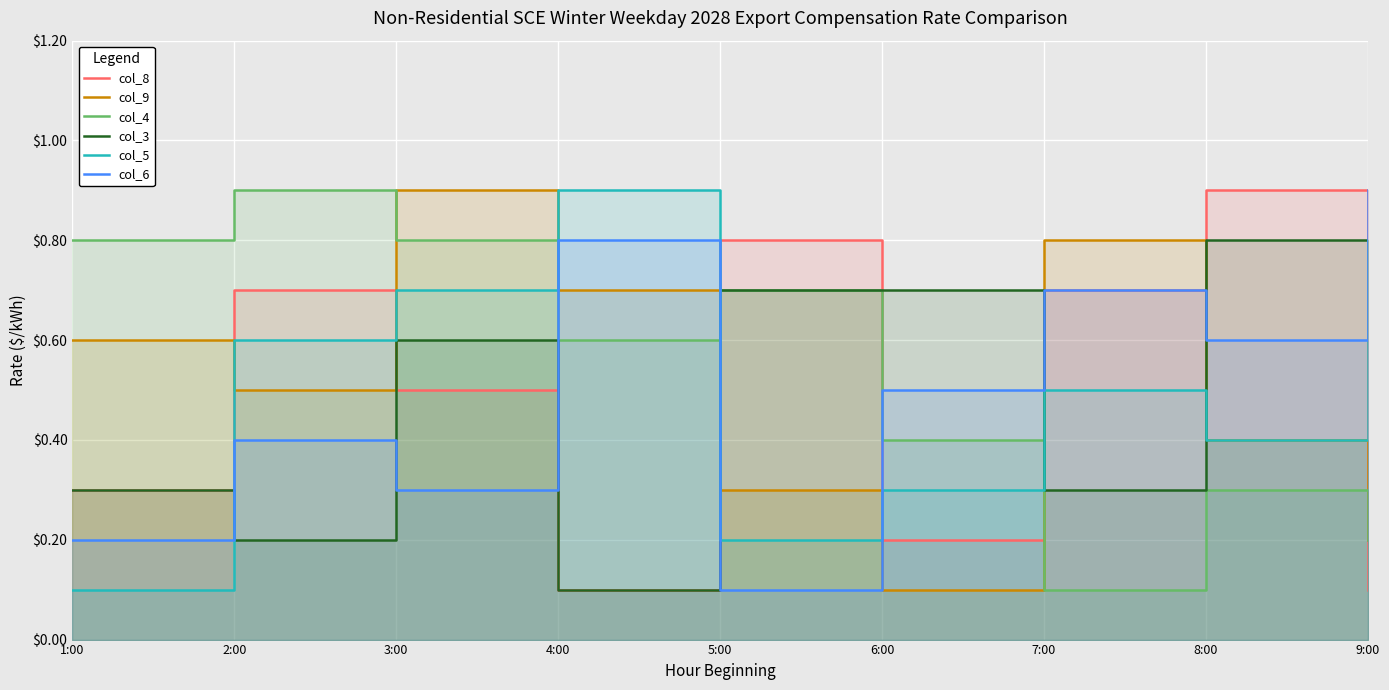

Count the col_5 values in the range 3 to 7.

5